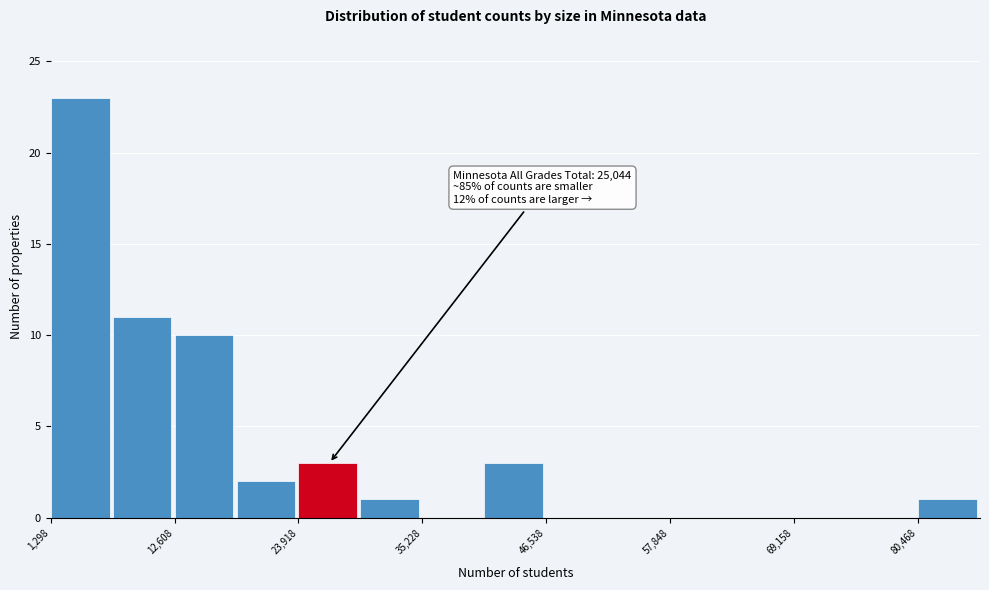

Around what value on the x-axis is the tallest bar? Give the approximate position of its centre, as read against the axis.

4000